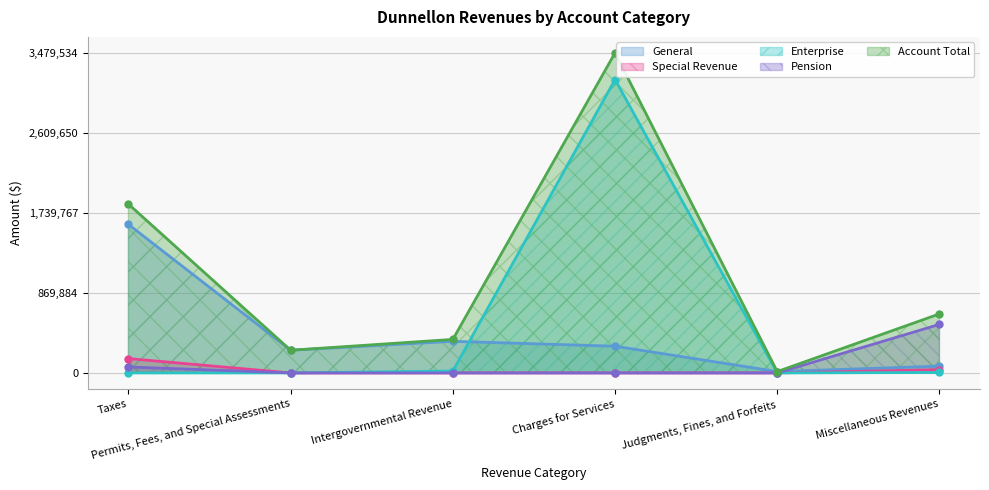

Count the number of data series in this chart.

5